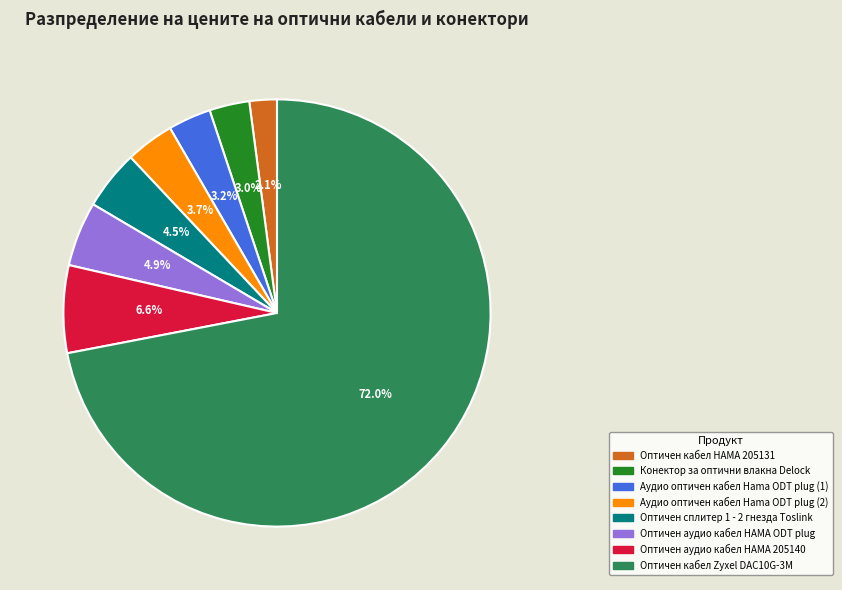

Which has a higher value, Конектор за оптични влакна Delock or Оптичен кабел HAMA 205131?

Конектор за оптични влакна Delock